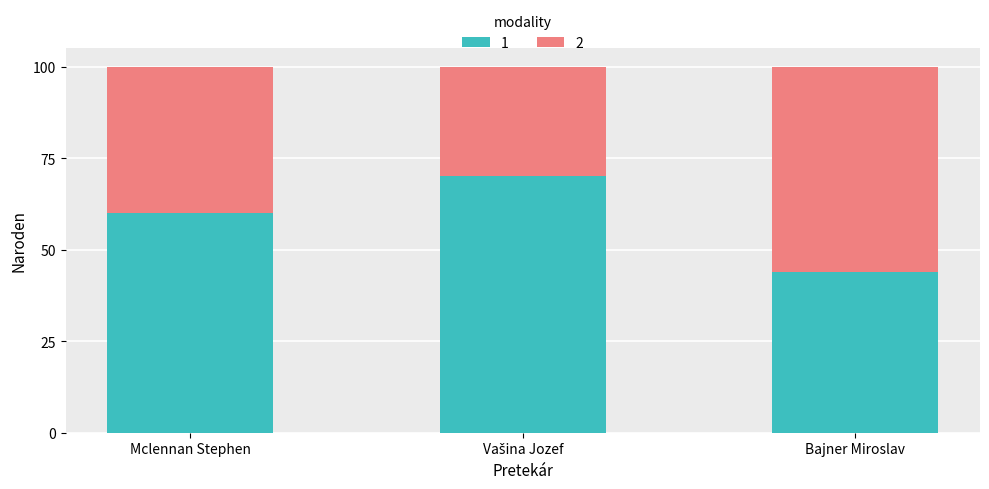

Is it true that 1 equals 44 at Bajner Miroslav?

True